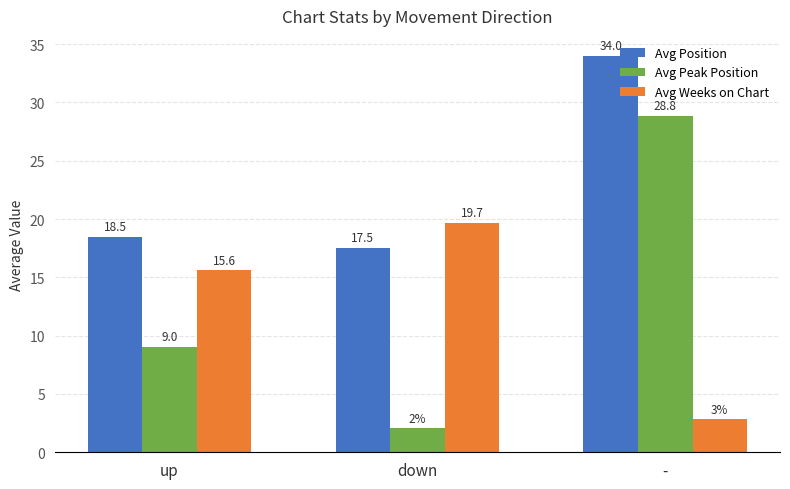

What is the spread (max minus min) of values at -?

31.2